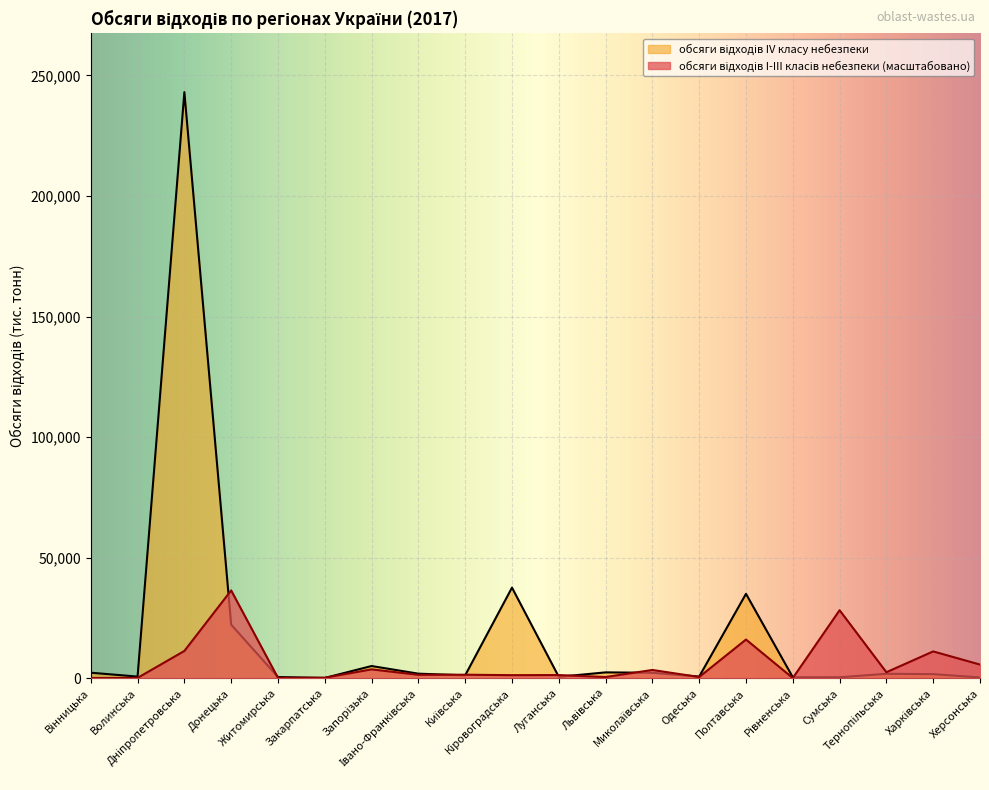

True or false: обсяги відходів IV класу небезпеки has a value of 292.2 at Закарпатська.

False